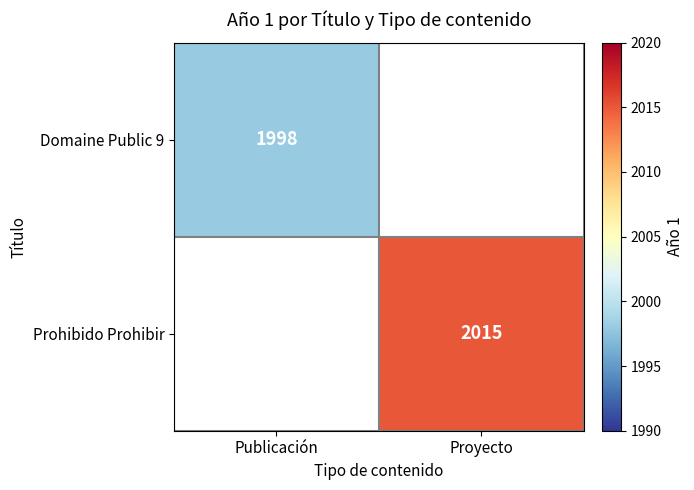

How many categories are shown in the chart?

2